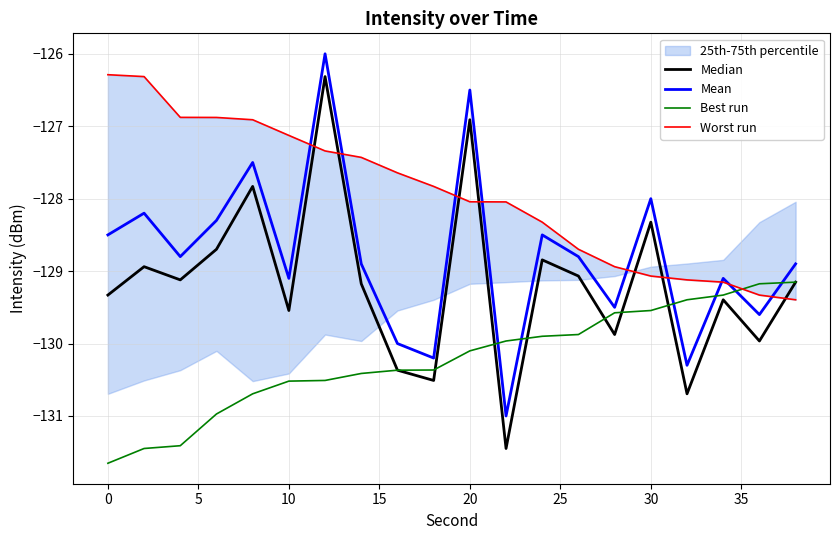

What is the value of the Worst run point at the 8th from the left?

-127.4